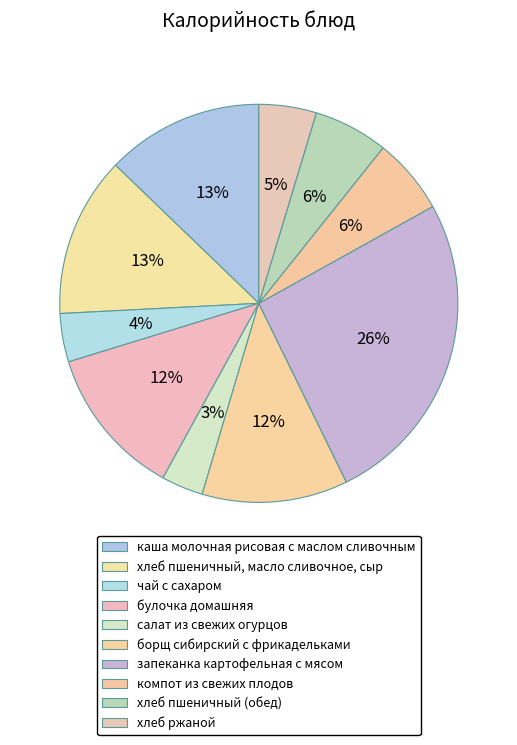

How many slices are in this pie chart?

10